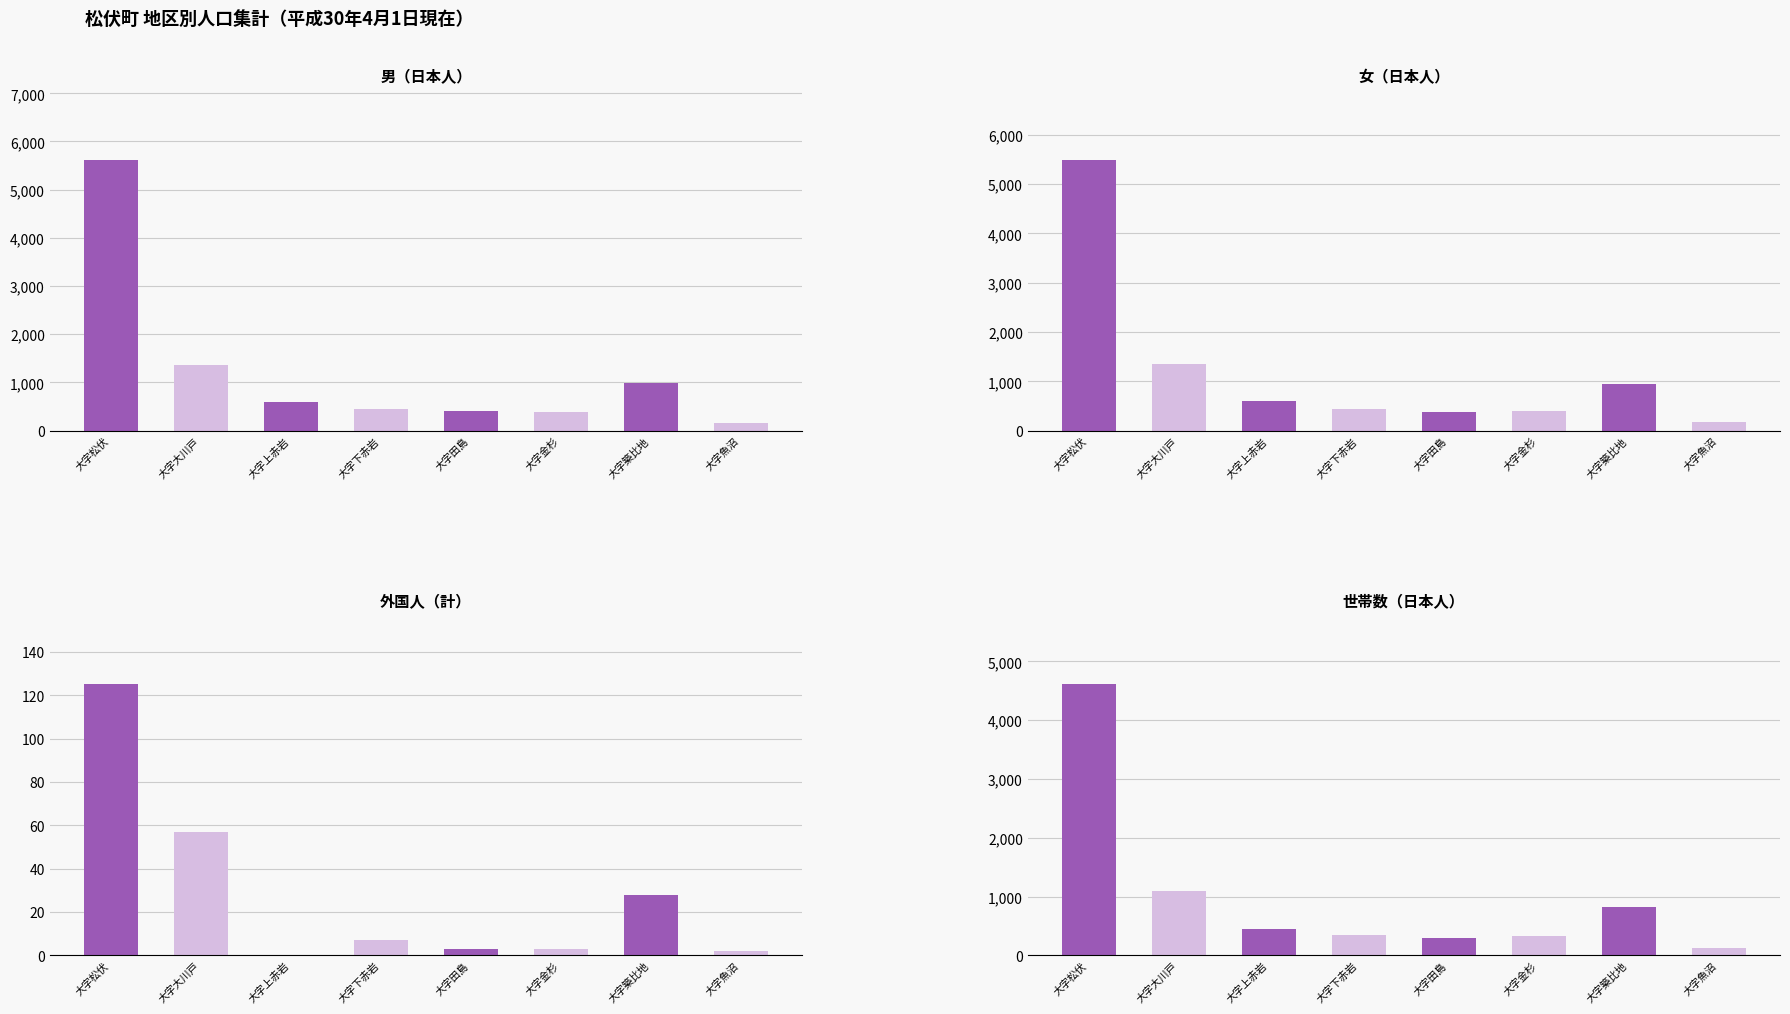

Where does the 世帯数（日本人） series first go above 439?

大字松伏